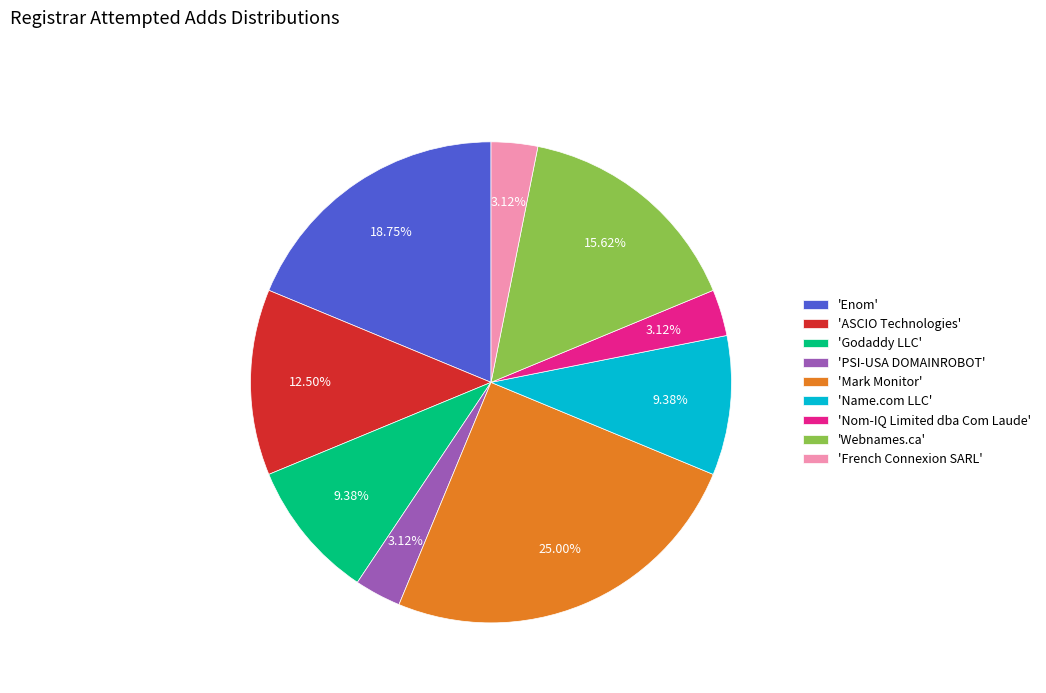

Does 'Mark Monitor' account for over 50% of the chart?

No